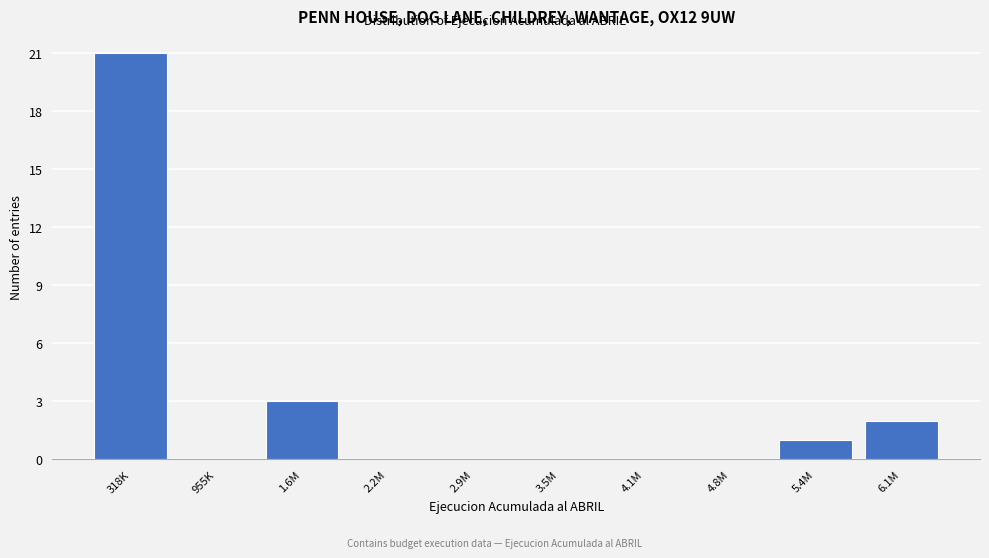

Reading left to right, transcribe all the data shown in this chart.

318K=21	955K=0	1.6M=3	2.2M=0	2.9M=0	3.5M=0	4.1M=0	4.8M=0	5.4M=1	6.1M=2